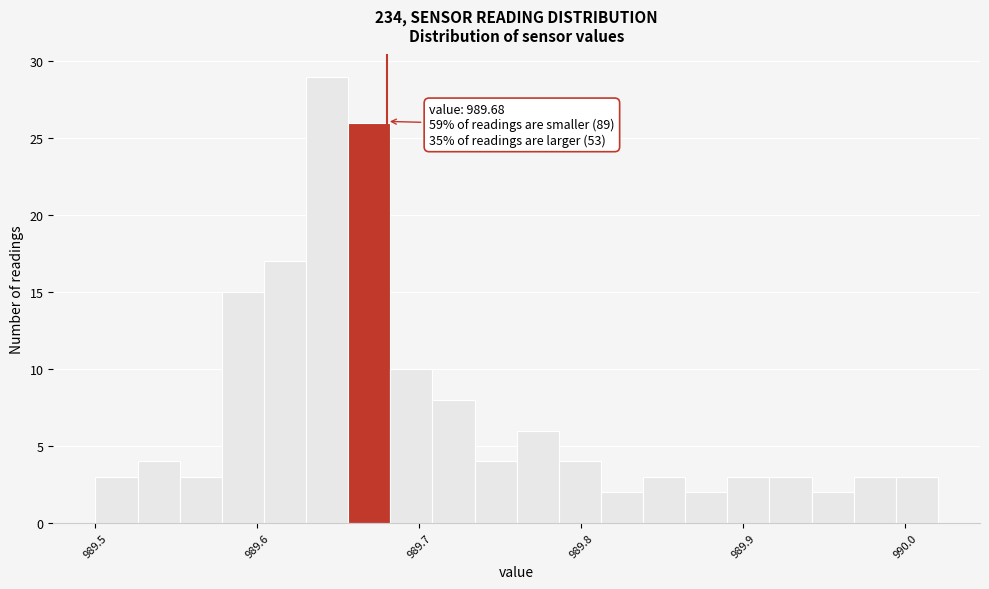

Read against the x-axis, roughly where is the centre of the tallest bar?

989.64